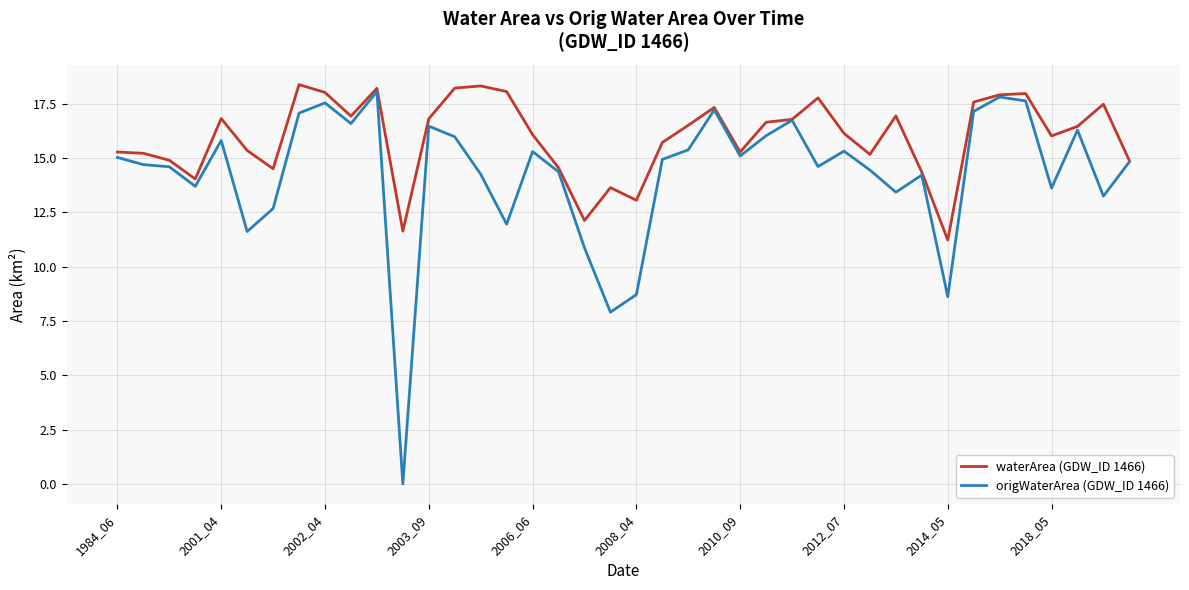

Which series has the largest range (max minus min)?

origWaterArea (GDW_ID 1466)